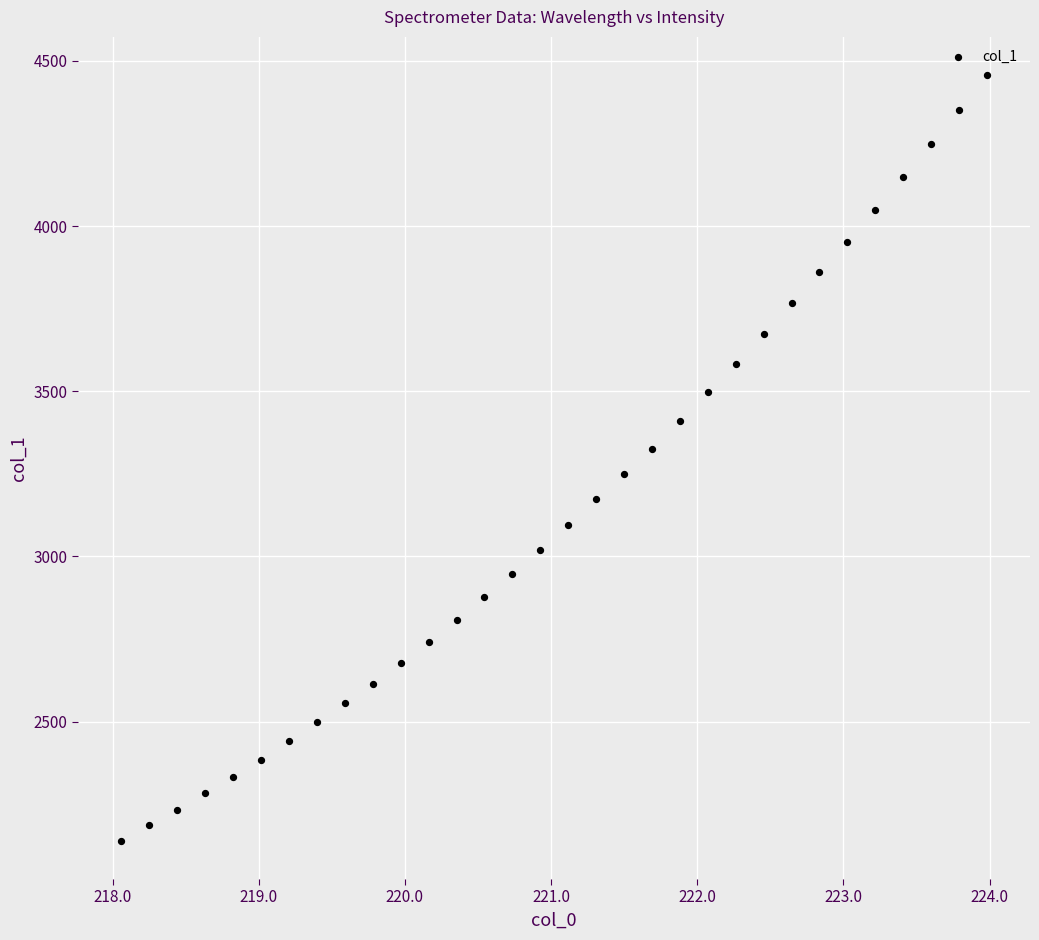

What is the range of Y values (max minus min)?

2317.3